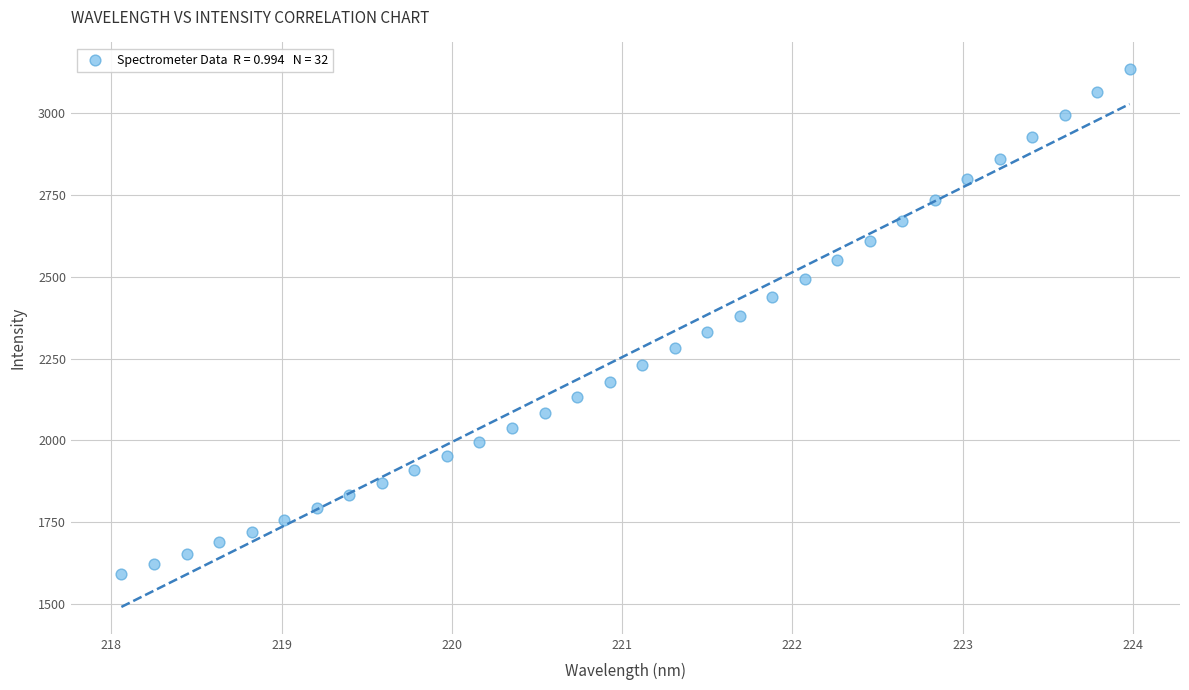

What is the range of Y values (max minus min)?

1543.4